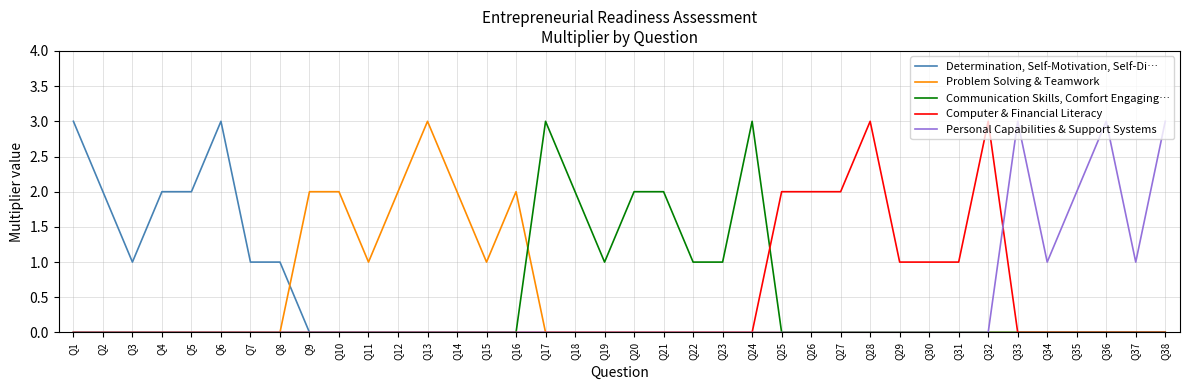

What is the sum of all Personal Capabilities & Support Systems values?

13